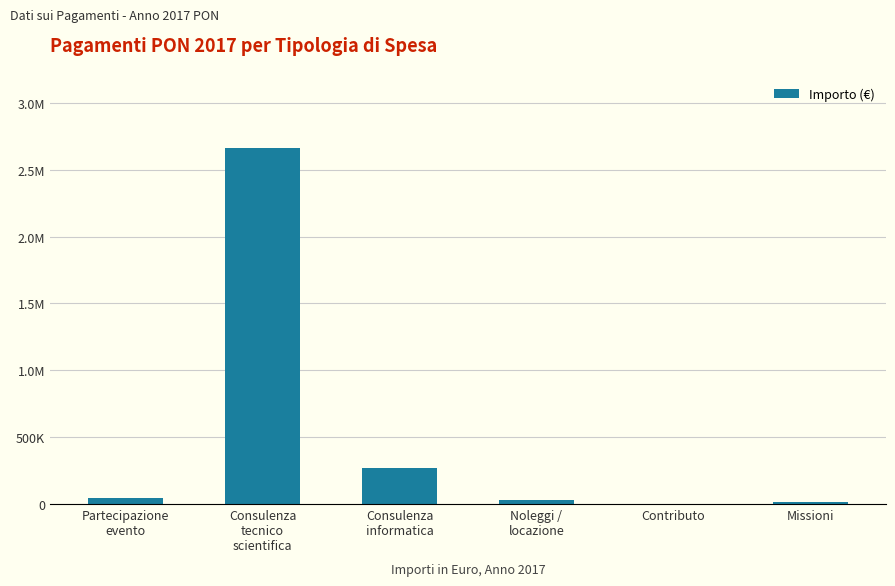

What position from the left is Missioni?

6